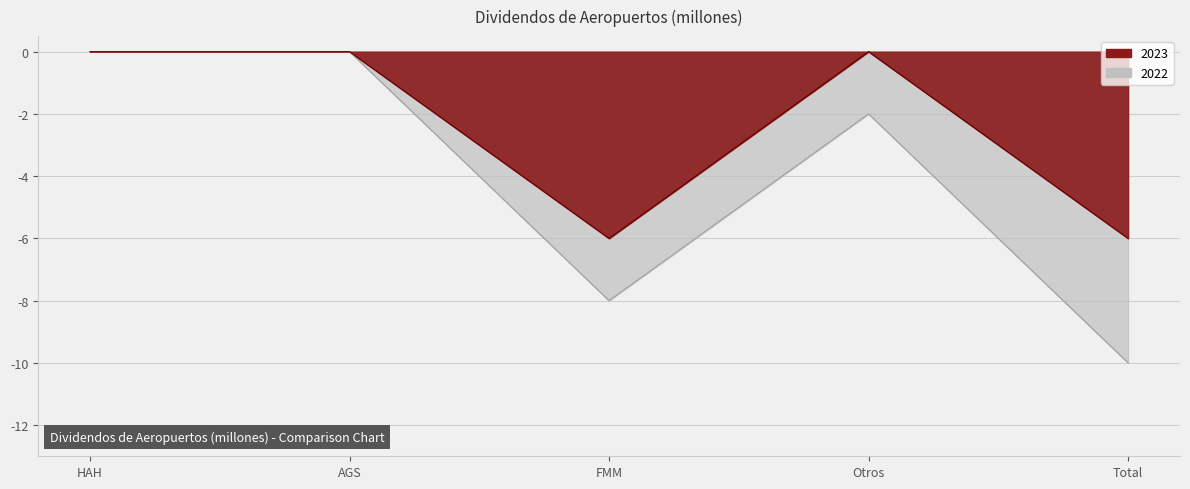

At AGS, list the series in order from smallest to largest.

2023, 2022